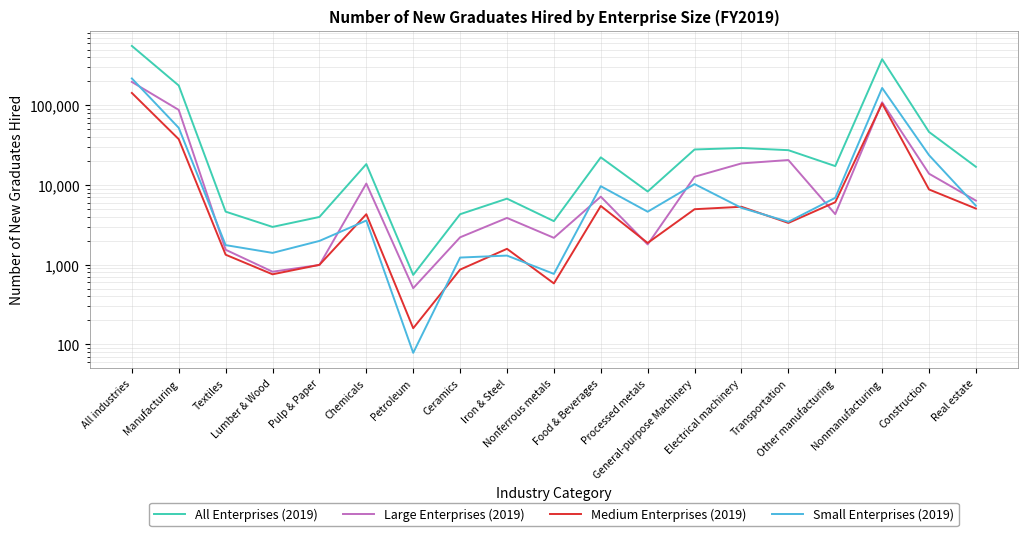

What is the average value of the Large Enterprises (2019) series?

26409